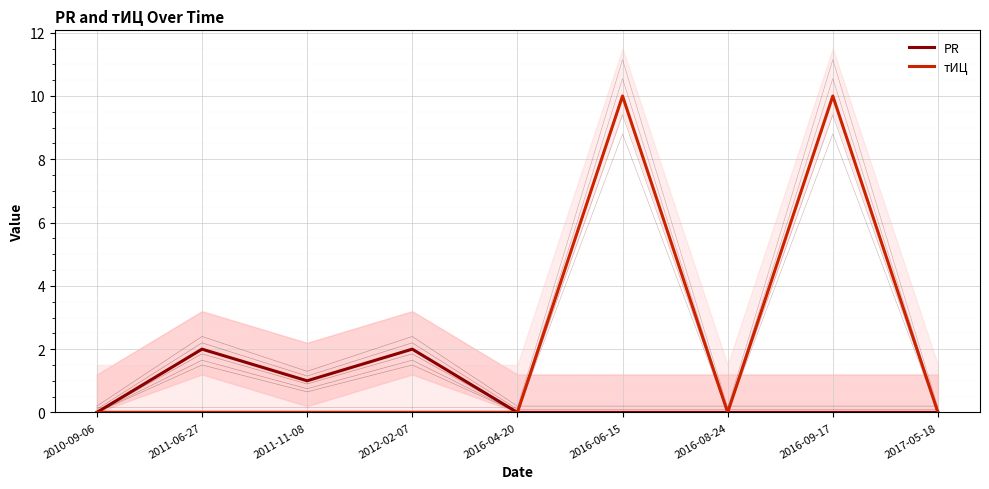

Reading left to right, list all the values displayed in this chart.

PR: 2010-09-06=0	2011-06-27=2	2011-11-08=1	2012-02-07=2	2016-04-20=0	2016-06-15=0	2016-08-24=0	2016-09-17=0	2017-05-18=0
тИЦ: 2010-09-06=0	2011-06-27=0	2011-11-08=0	2012-02-07=0	2016-04-20=0	2016-06-15=10	2016-08-24=0	2016-09-17=10	2017-05-18=0